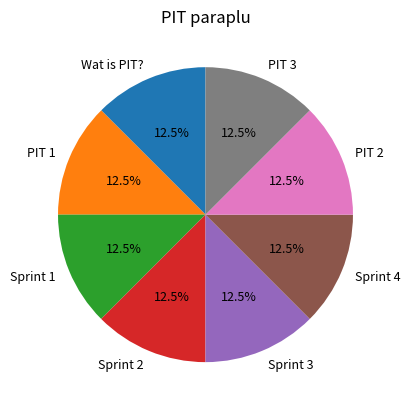

What is the ratio of the value at Sprint 2 to the value at PIT 3?

1.0